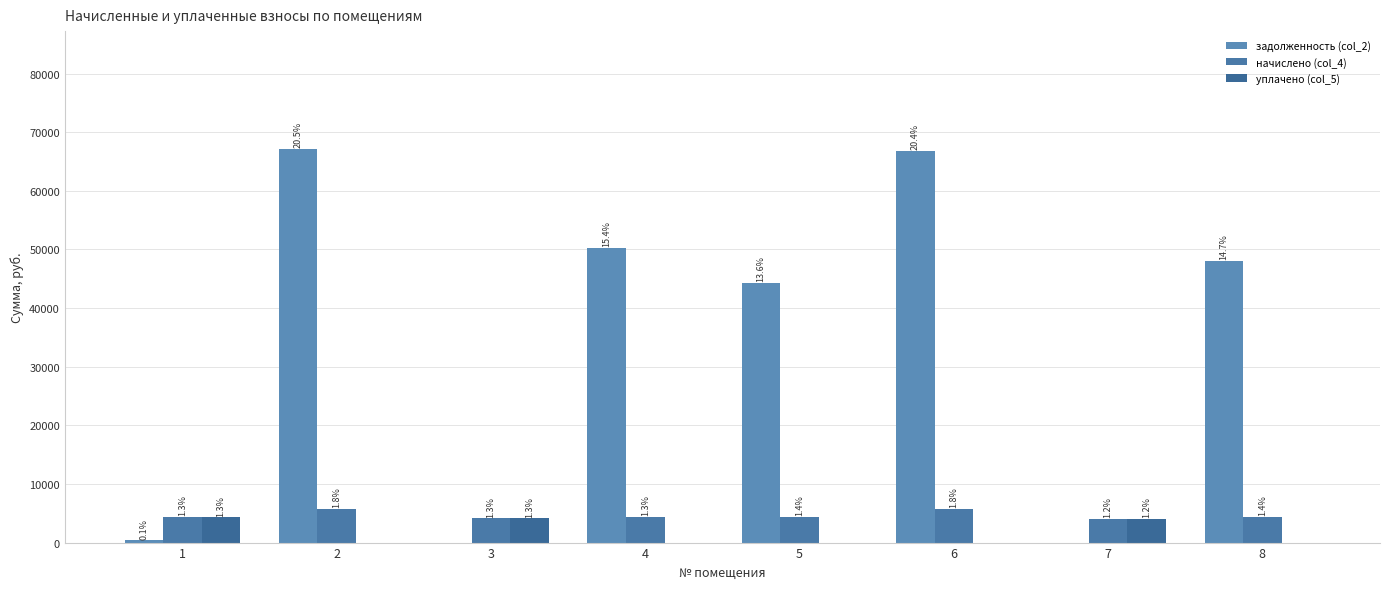

What is the difference between the highest and lowest values at 6?

66780.4